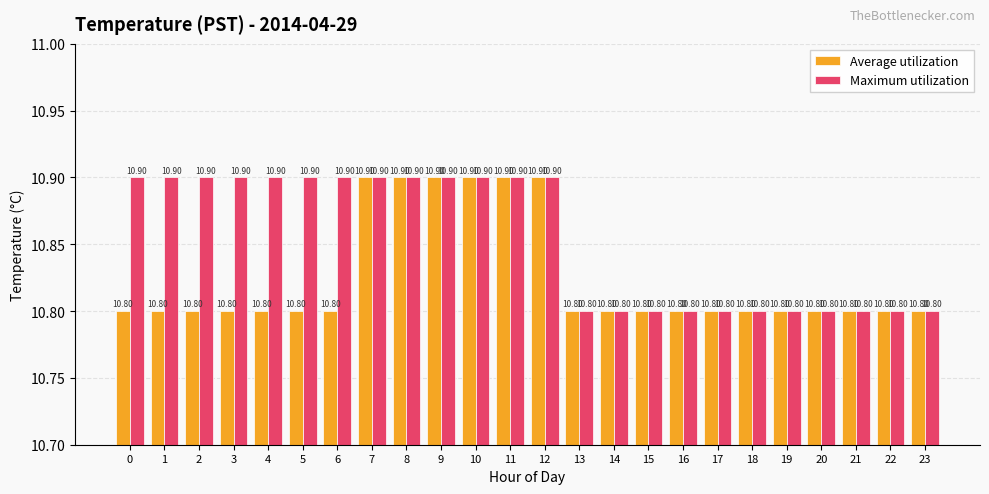

What are all the series names shown in the legend?

Average utilization, Maximum utilization